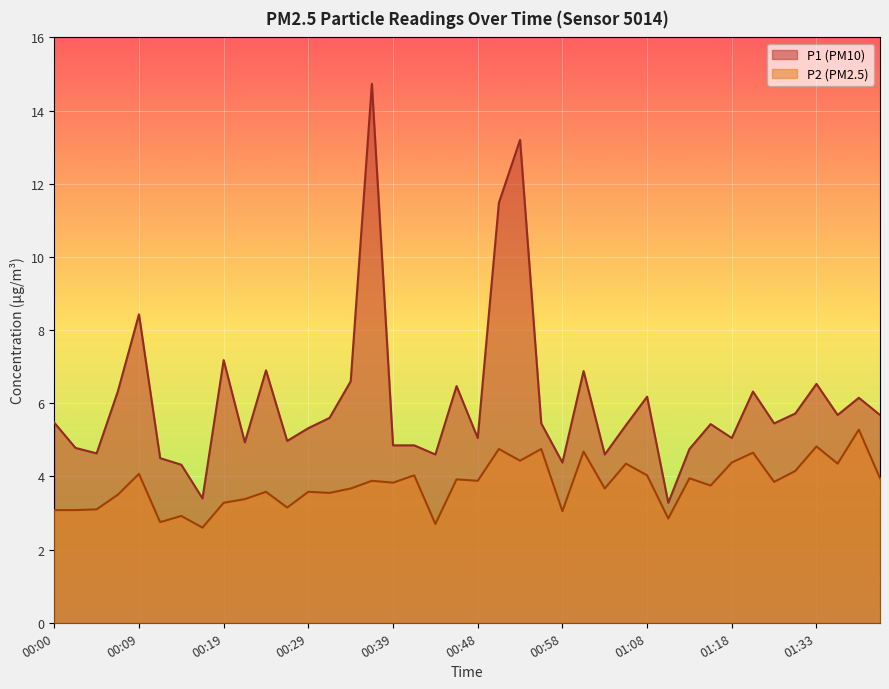

At how many categories does at least one series exceed 8?

4